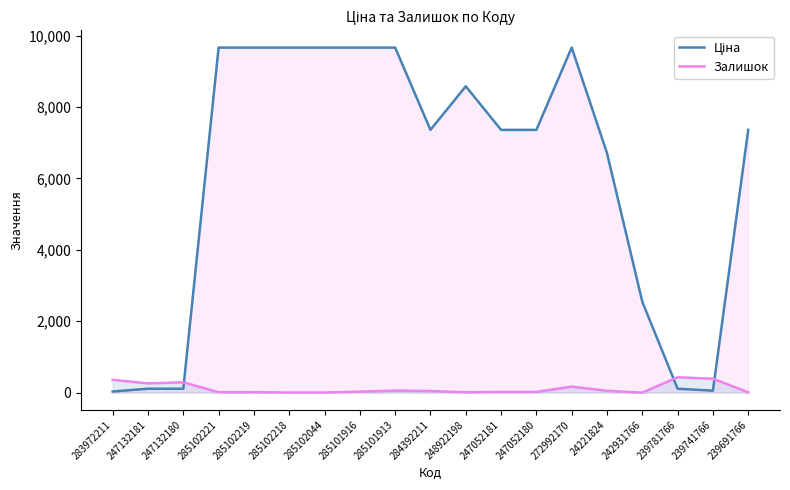

The Залишок series shows 101.1 at 285101913. True or false?

False